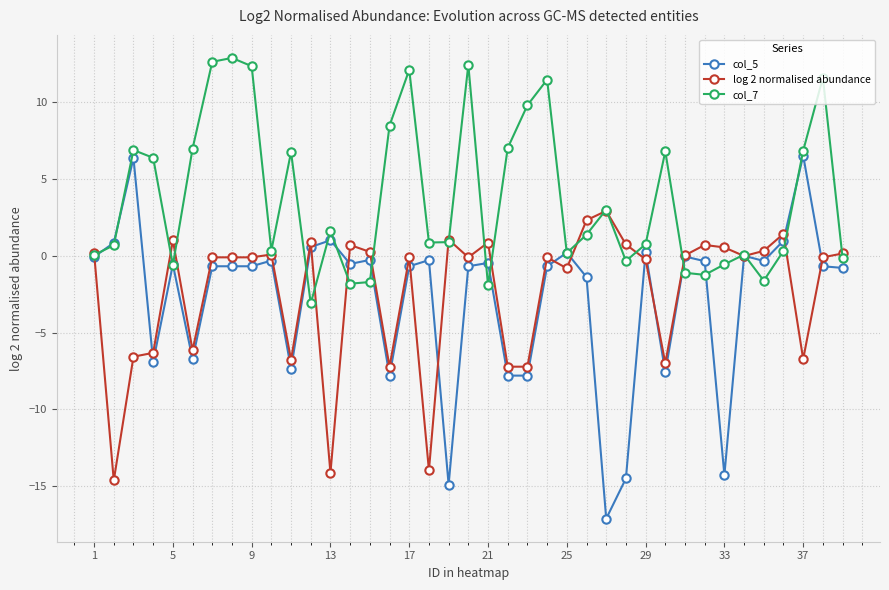

What is the minimum value shown in the chart?

-17.1